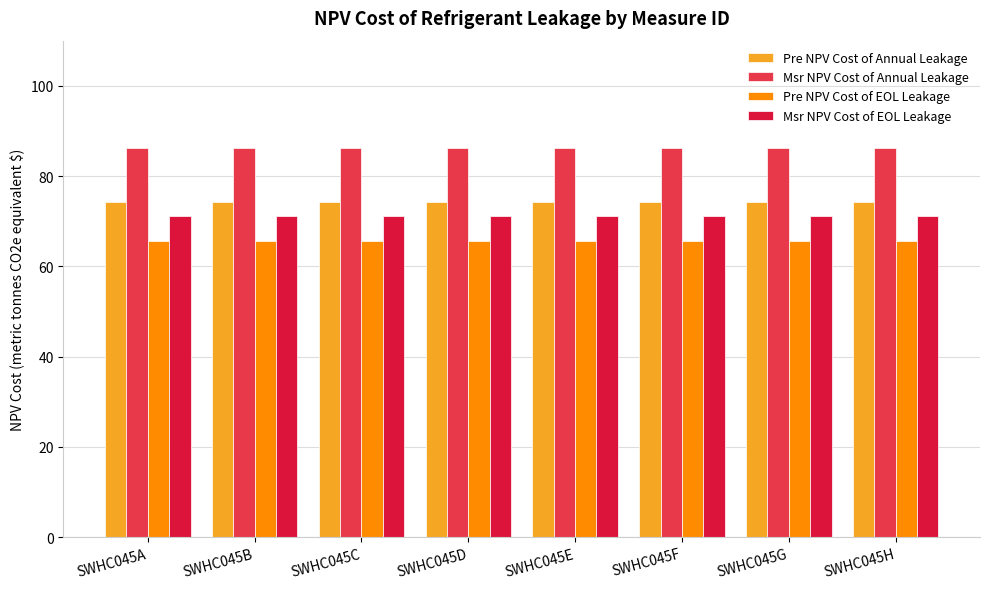

Are the bars grouped side by side (vs. stacked)?

Yes